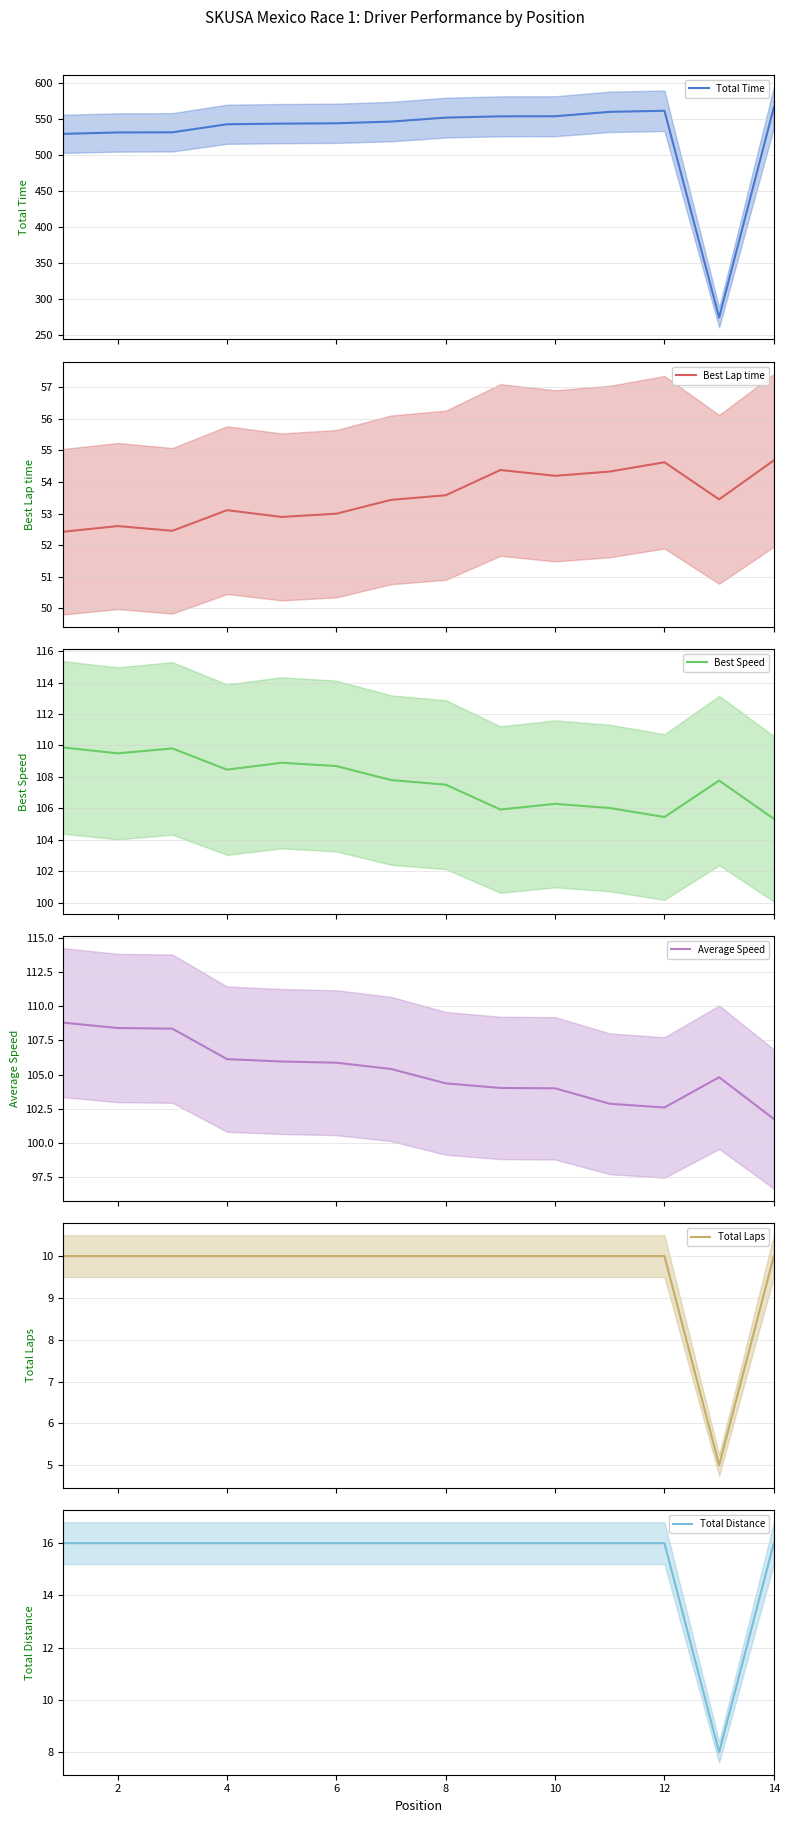

At how many categories does at least one series exceed 512?

13